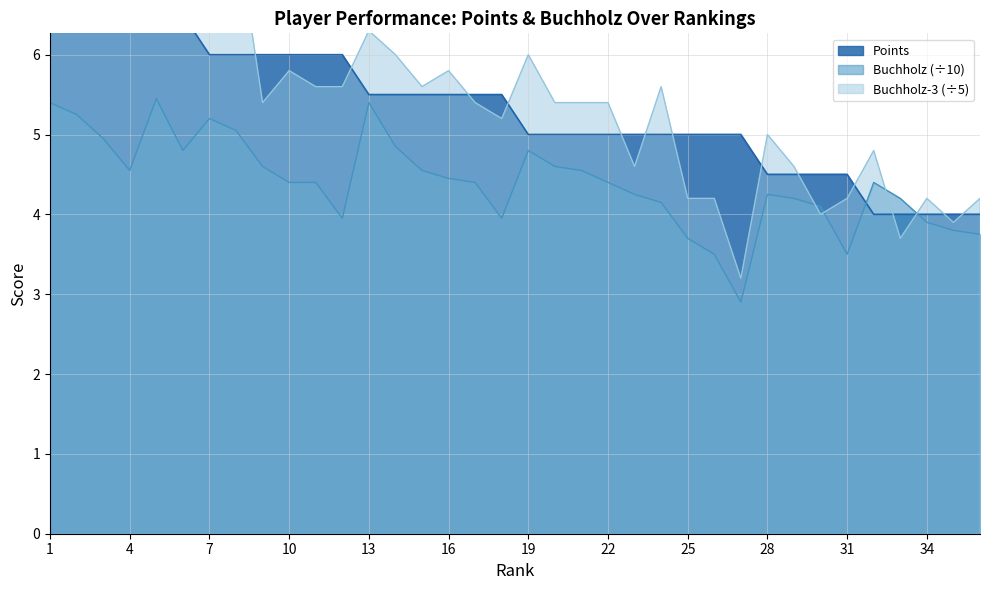

What is the value of the Buchholz point at the 23rd from the left?

4.2